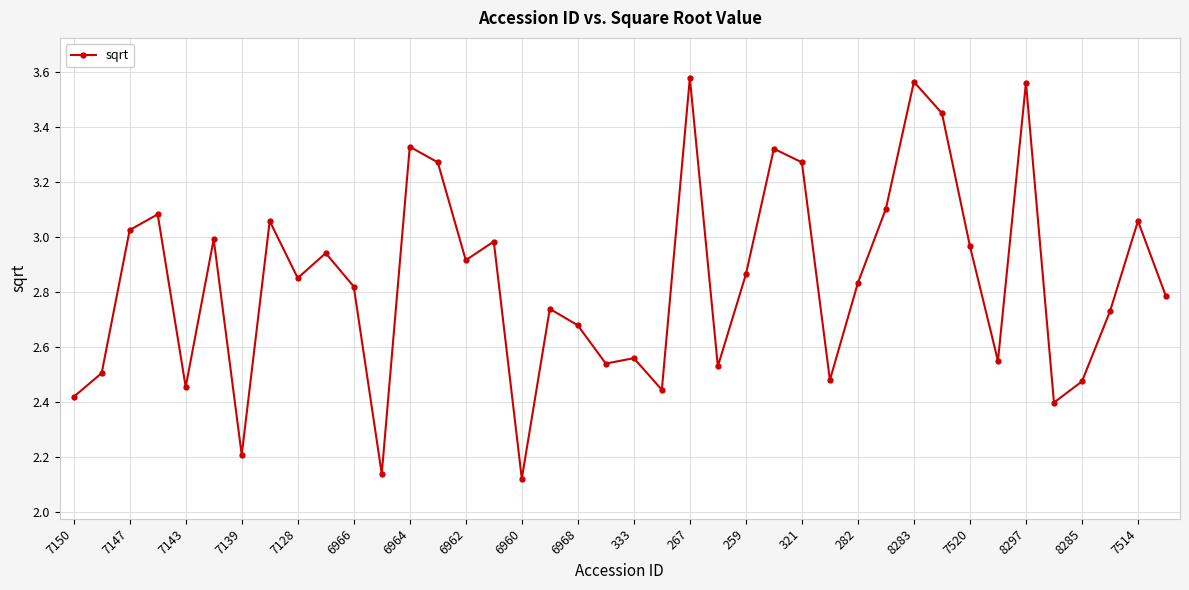

What is the sum of all values?

113.6